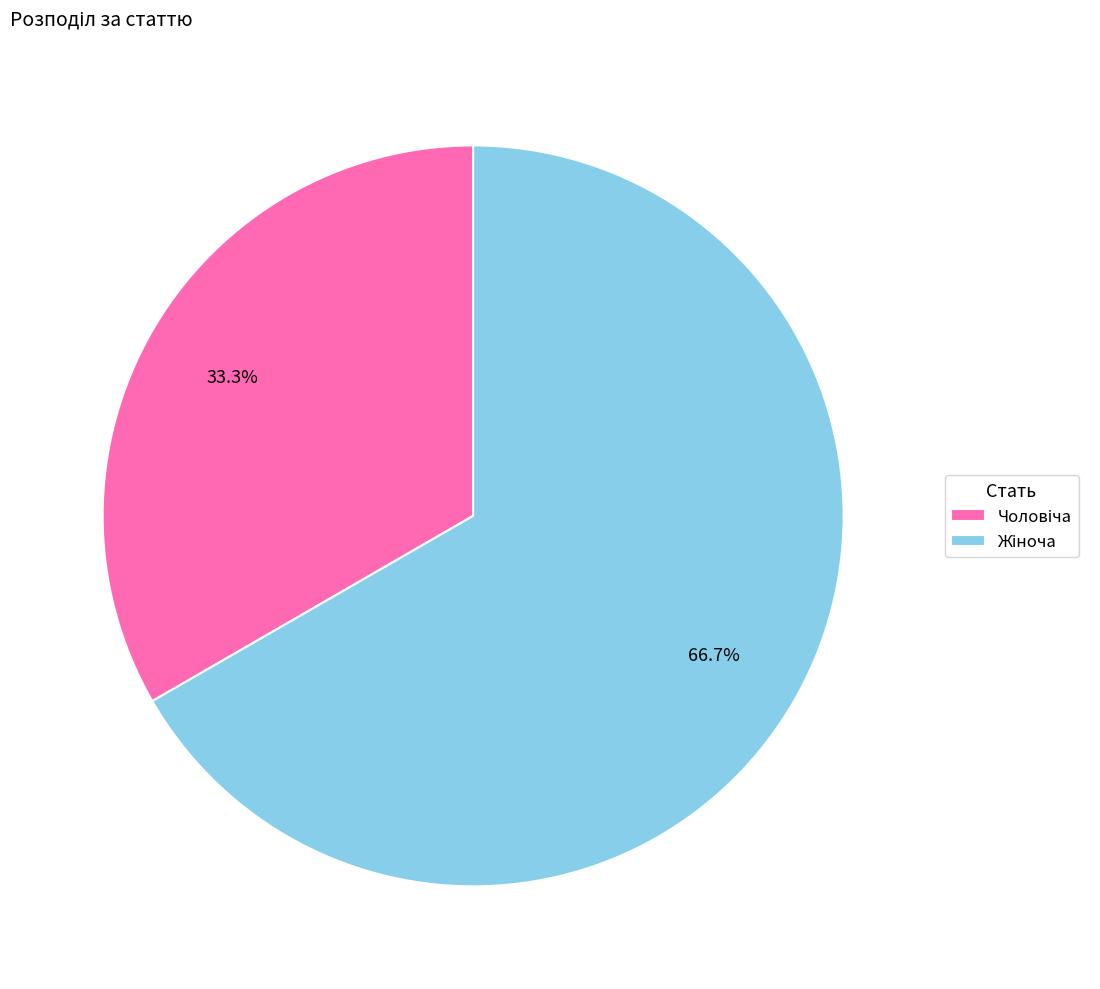

How many segments does this pie chart have?

2